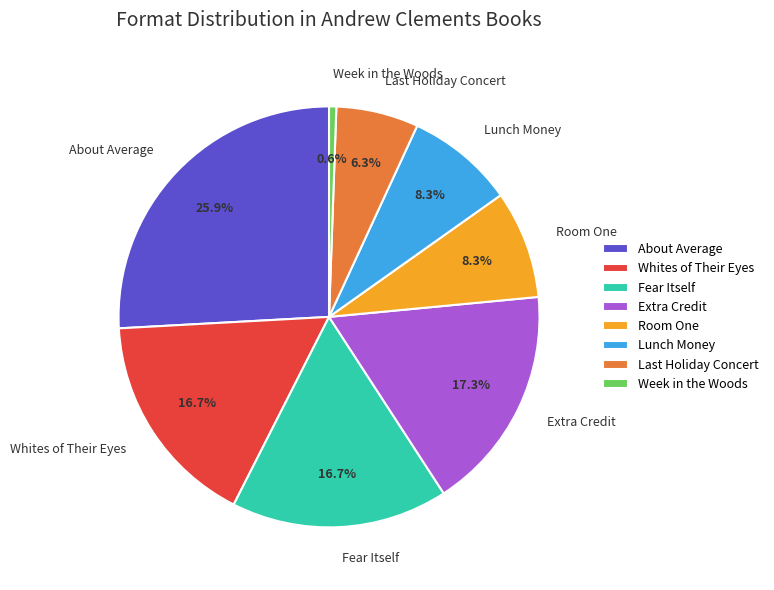

Which category has the smallest portion of the pie?

Week in the Woods